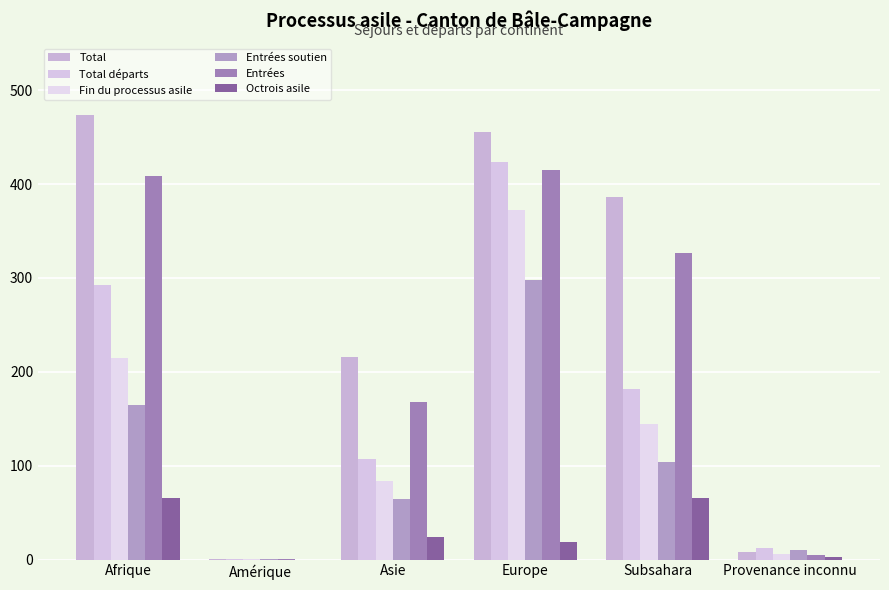

How many categories are shown in the chart?

6